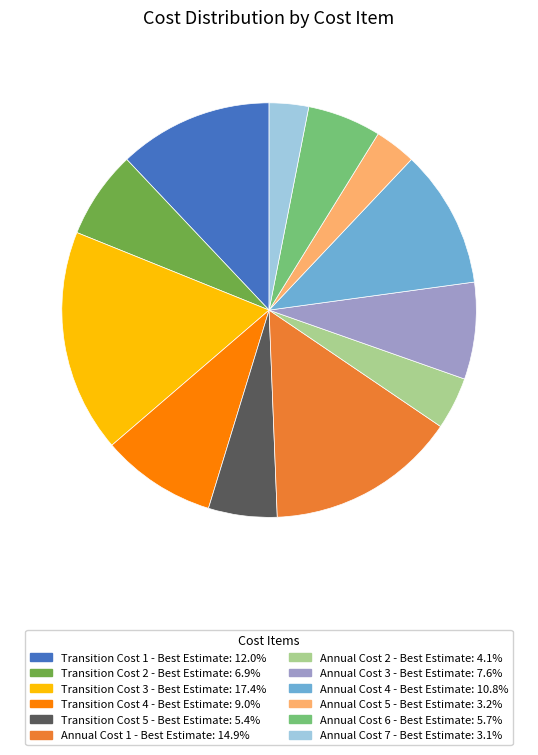

Approximately how many times larger is the value at Transition Cost 2 - Best Estimate: 6.9% compared to Transition Cost 3 - Best Estimate: 17.4%?

0.4